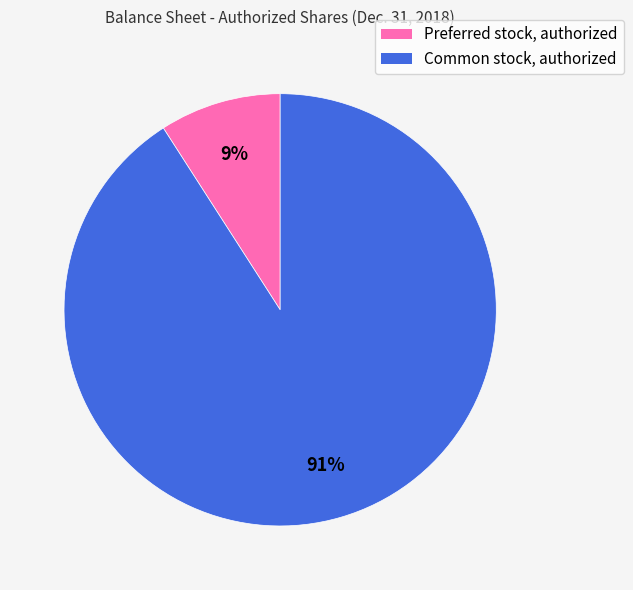

What is the largest slice in the pie chart?

Common stock, authorized